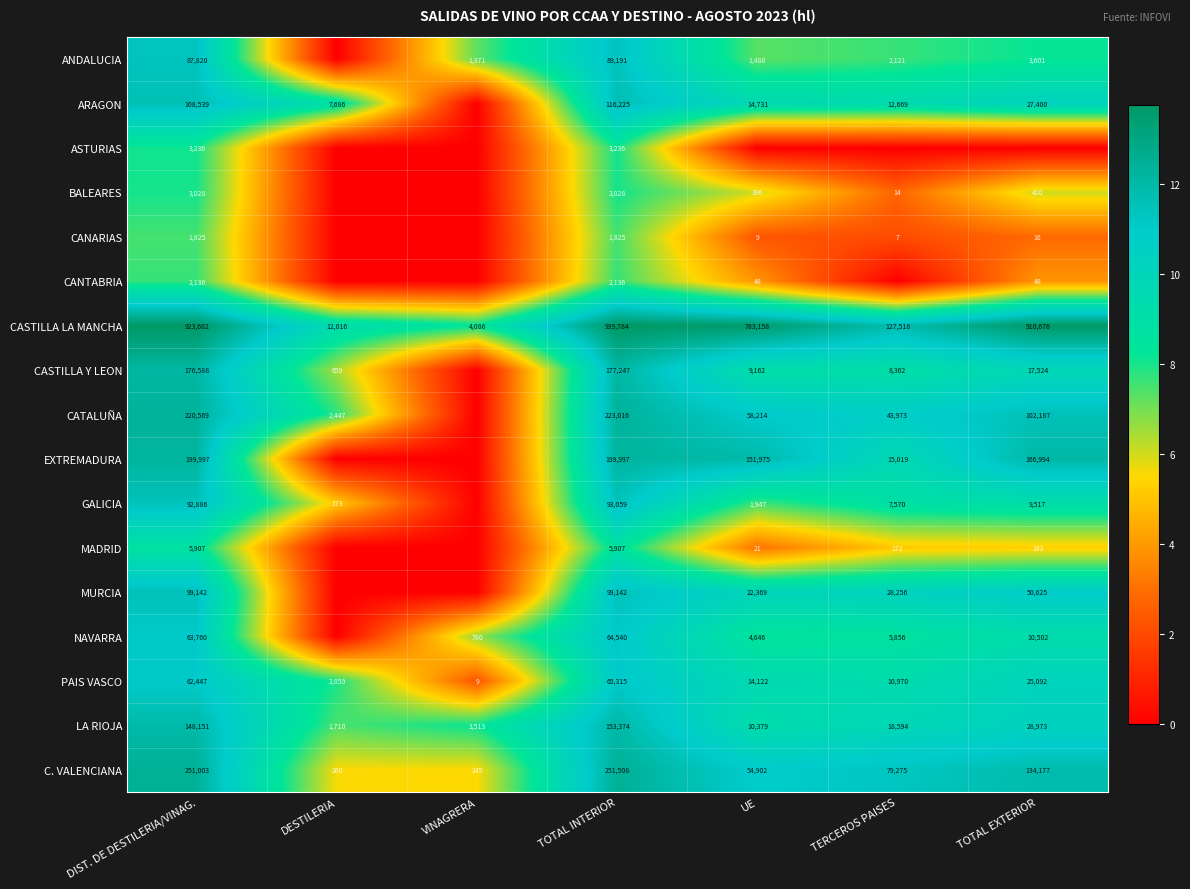

What is the total value across all series at TOTAL INTERIOR?

2488530